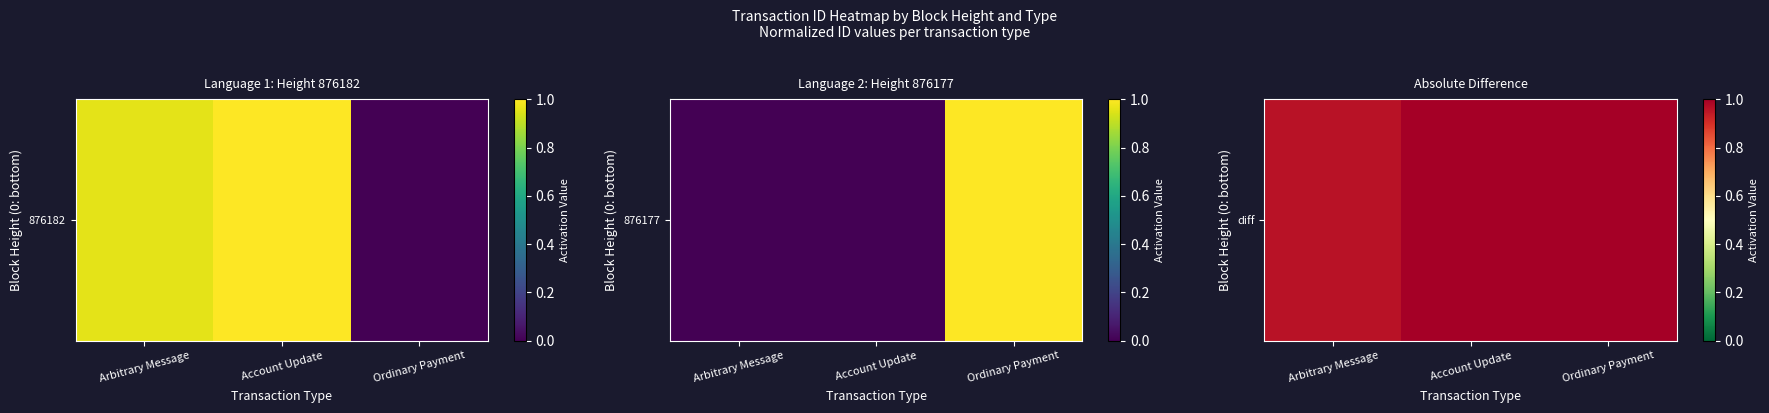

Where is the data nearest to the value 0?

Arbitrary Message